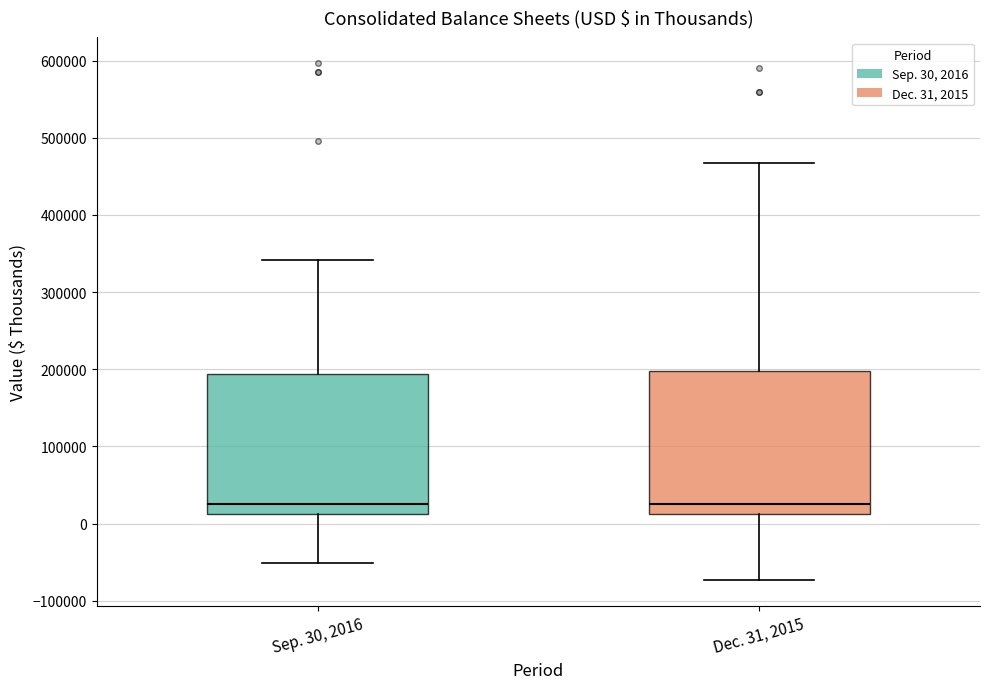

Reading left to right, read every box against the y-axis: the position of its median line, the range the box covers, and the ends of its whiskers. The values are not printed on the chart, so give them approximately, as read against the axis.

Sep. 30, 2016: median 30000, box 10000 to 190000, whiskers -50000 to 340000
Dec. 31, 2015: median 20000, box 10000 to 200000, whiskers -70000 to 470000